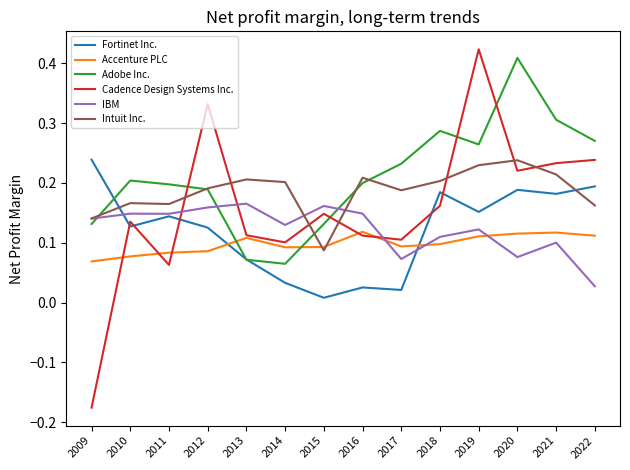

At which category does the chart reach its peak across all series?

2019